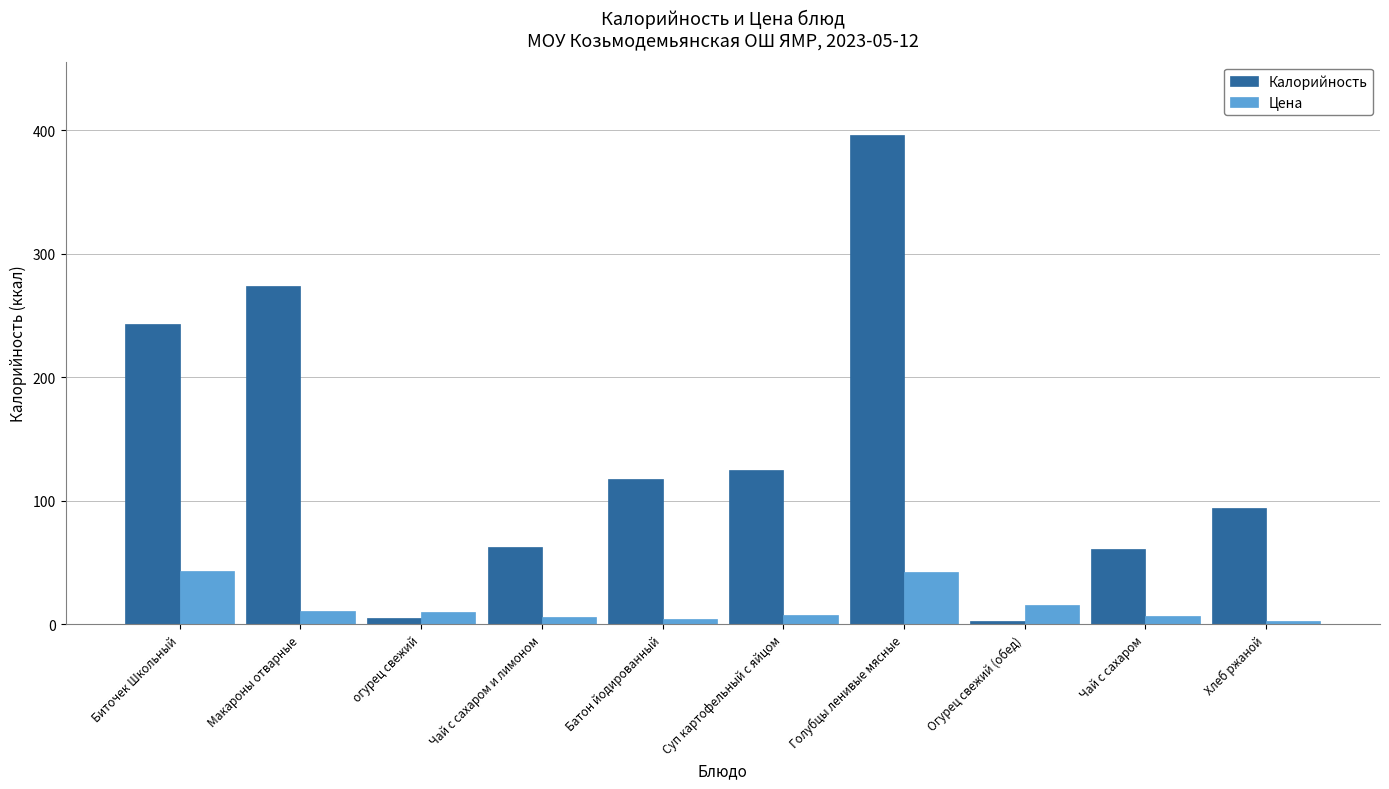

How many series are shown in this chart?

2